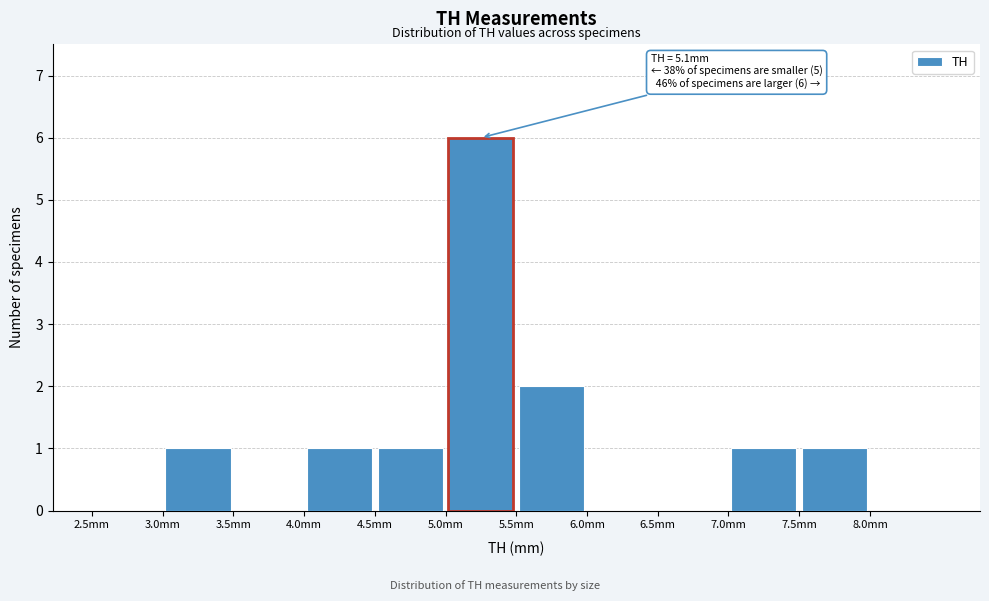

Over which range of the x-axis is the bar tallest?

5.0 to 5.5